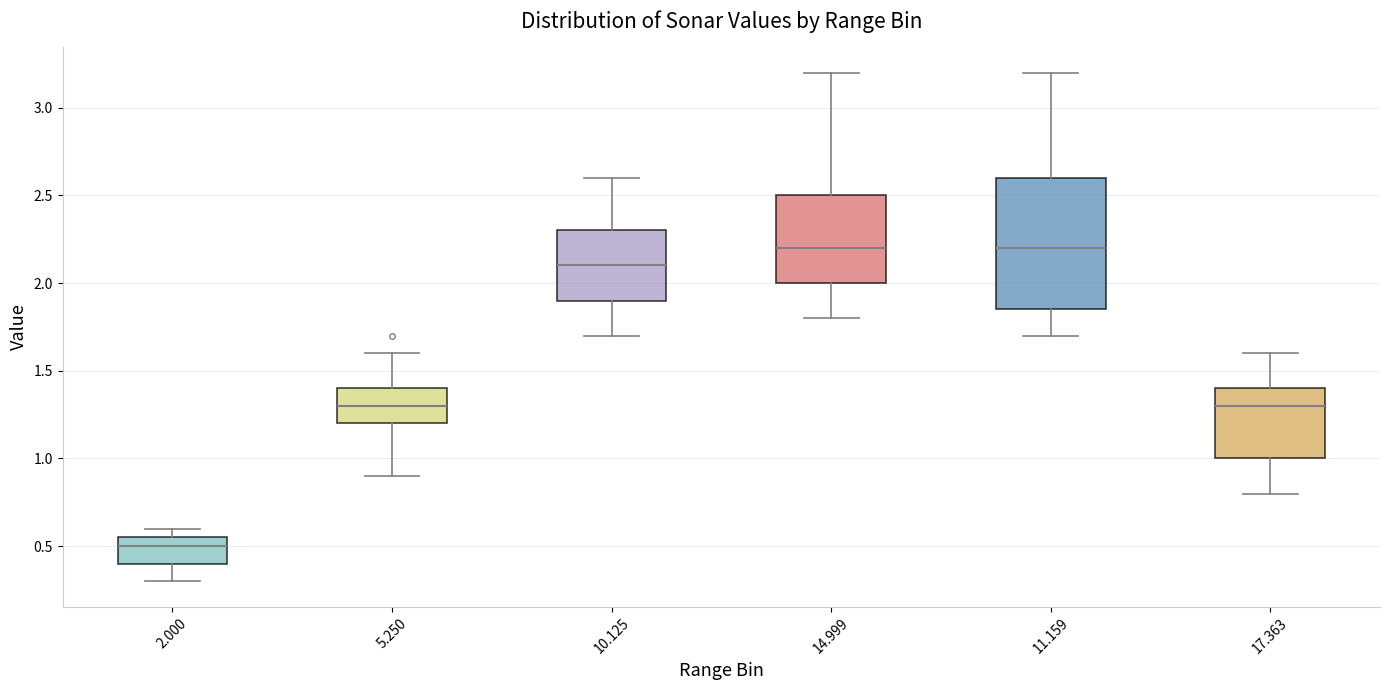

Where is the upper edge of the box at x = 5.250 on the y-axis? The values are not printed on the chart, so give them approximately, as read against the axis.

1.40